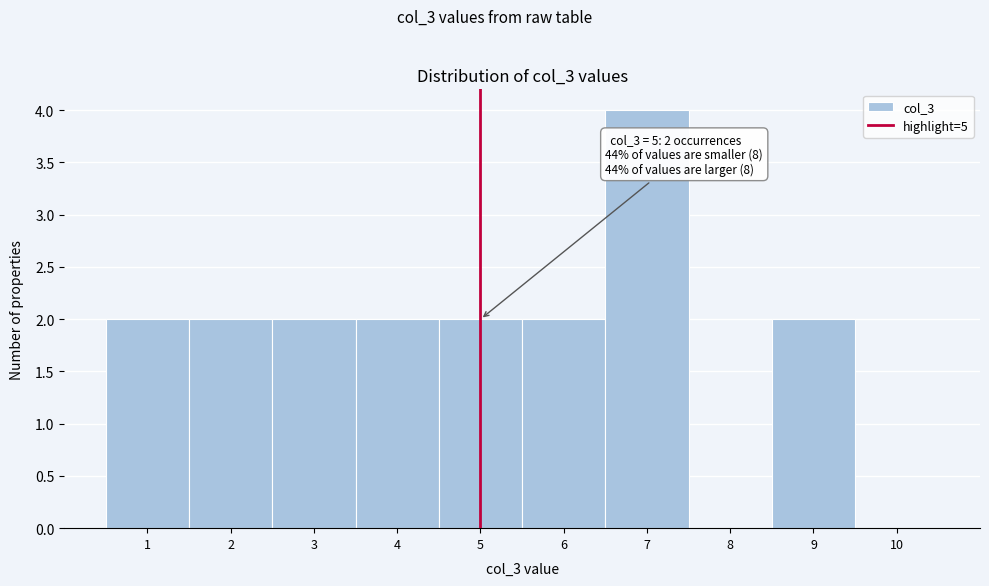

Over which range of the x-axis is the bar tallest?

6.5 to 7.5